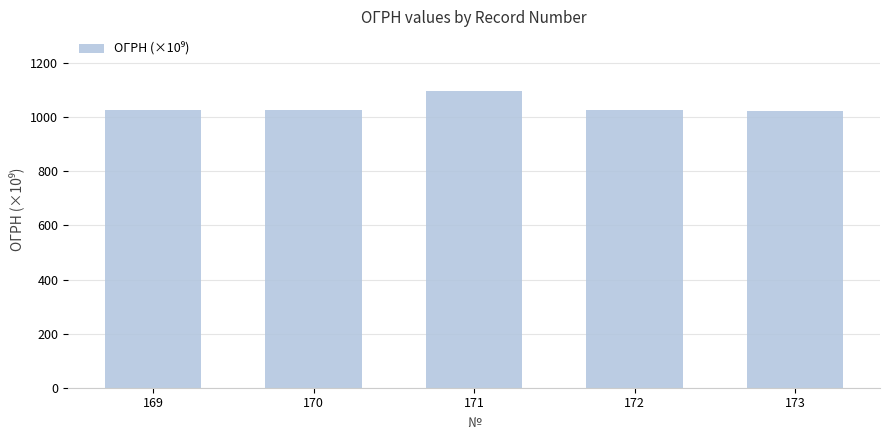

What is the change in value from 171 to 172?

-71.6